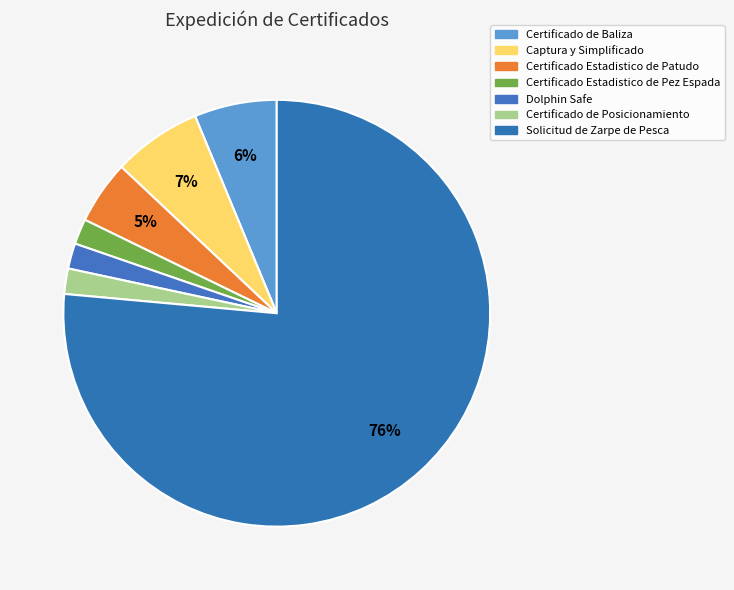

How many segments does this pie chart have?

7